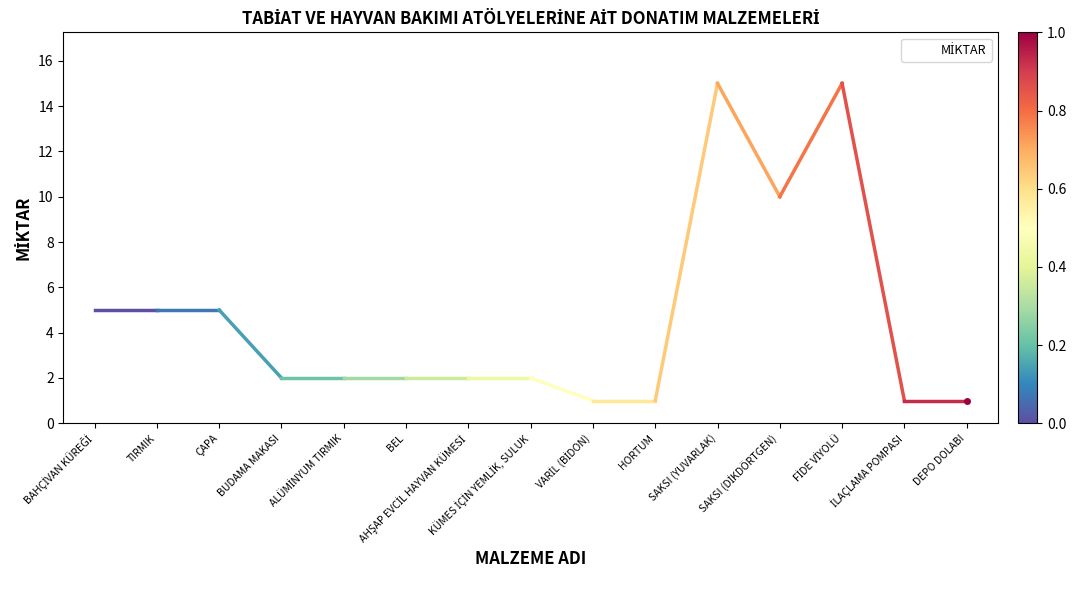

What is the maximum value shown in the chart?

15